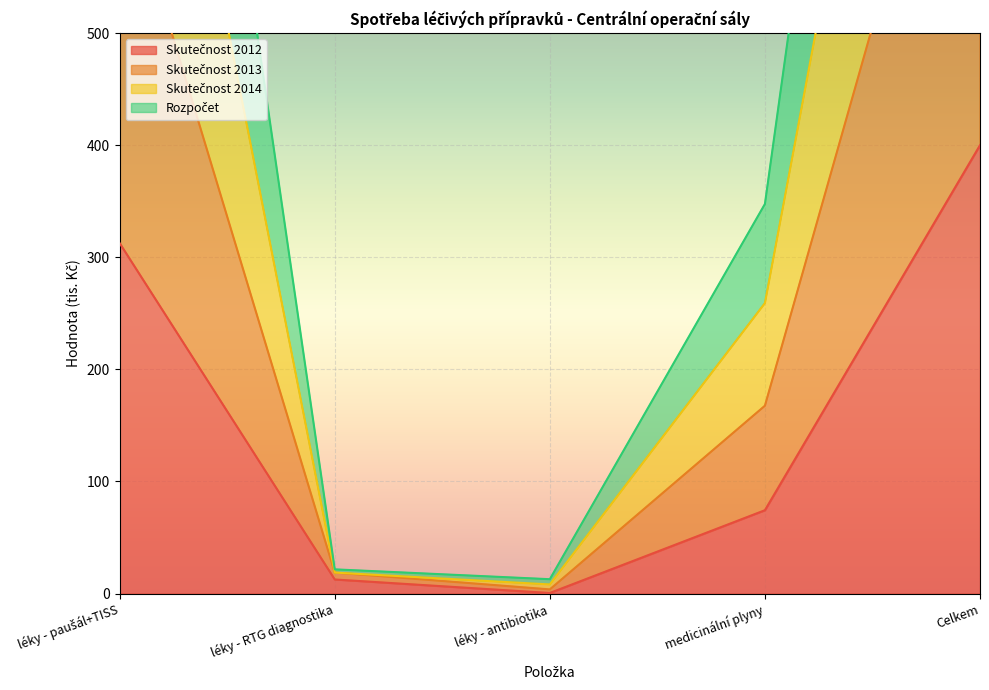

Is it true that Skutečnost 2014 equals 21.6 at léky - RTG diagnostika?

True